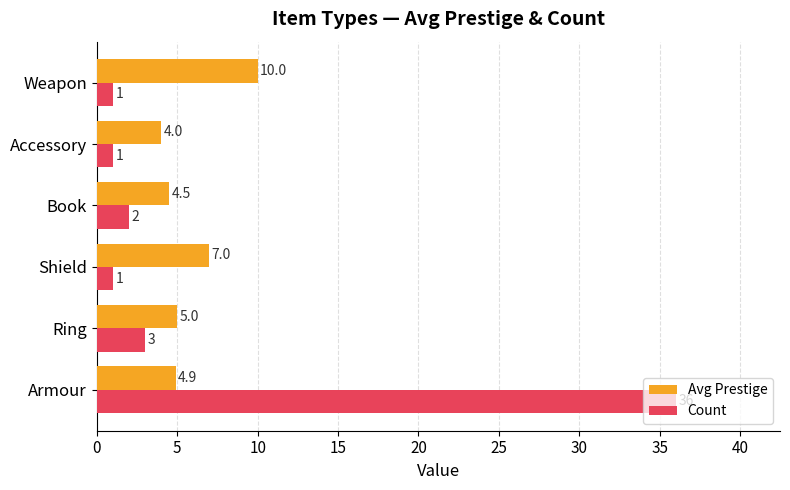

The Count series shows 1.0 at Shield. True or false?

True